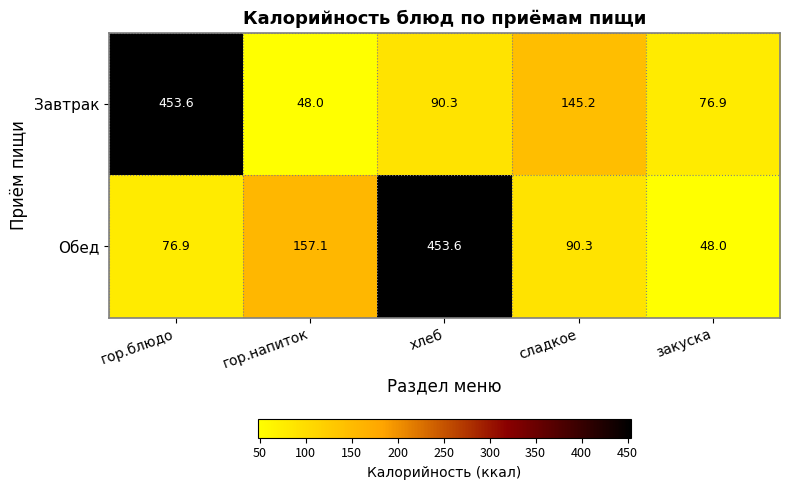

What is the spread (max minus min) of values at закуска?

28.9